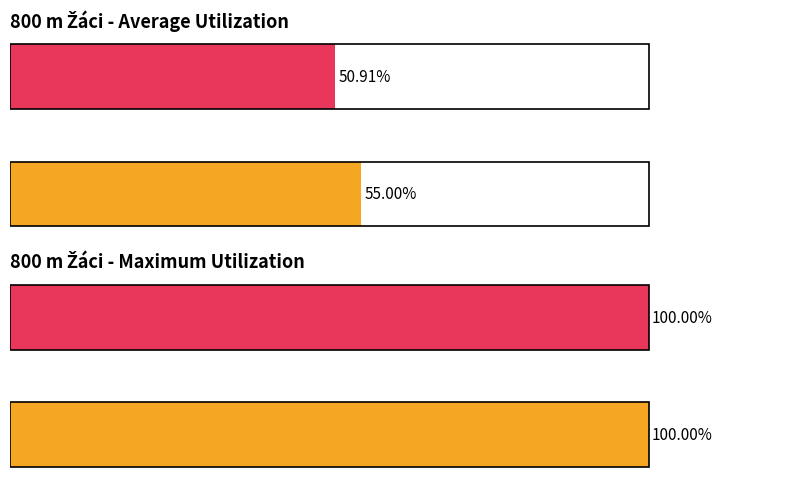

Which series has the widest spread of values?

Avg utilization